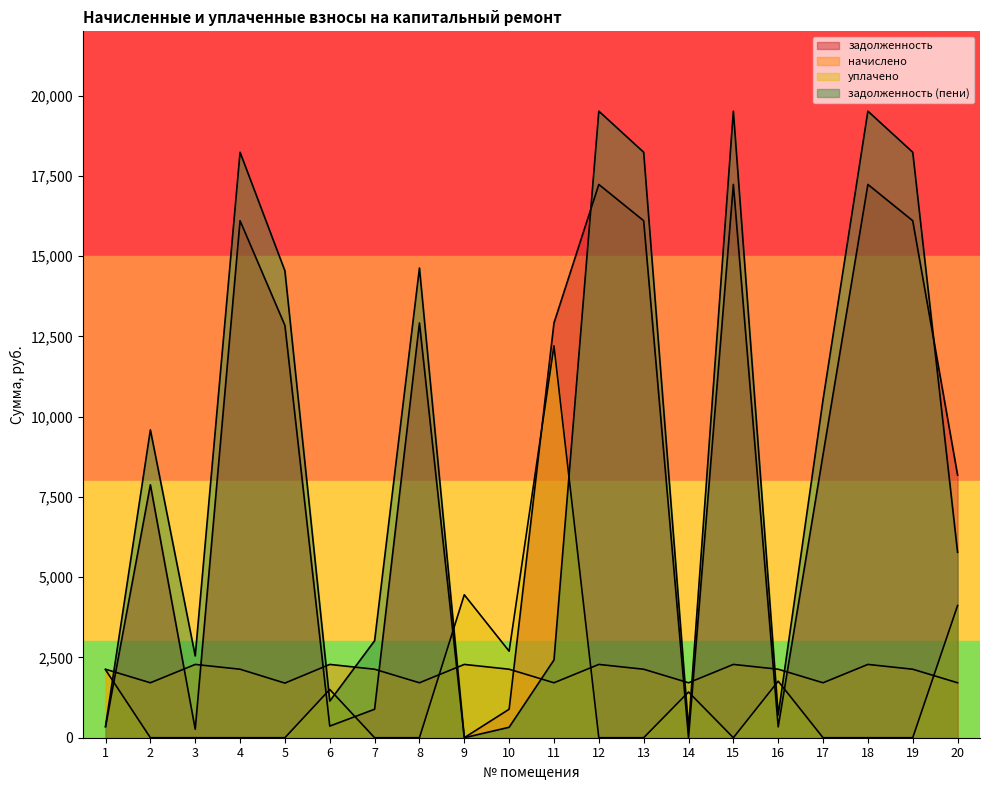

The начислено series shows 1711.2 at 20. True or false?

True